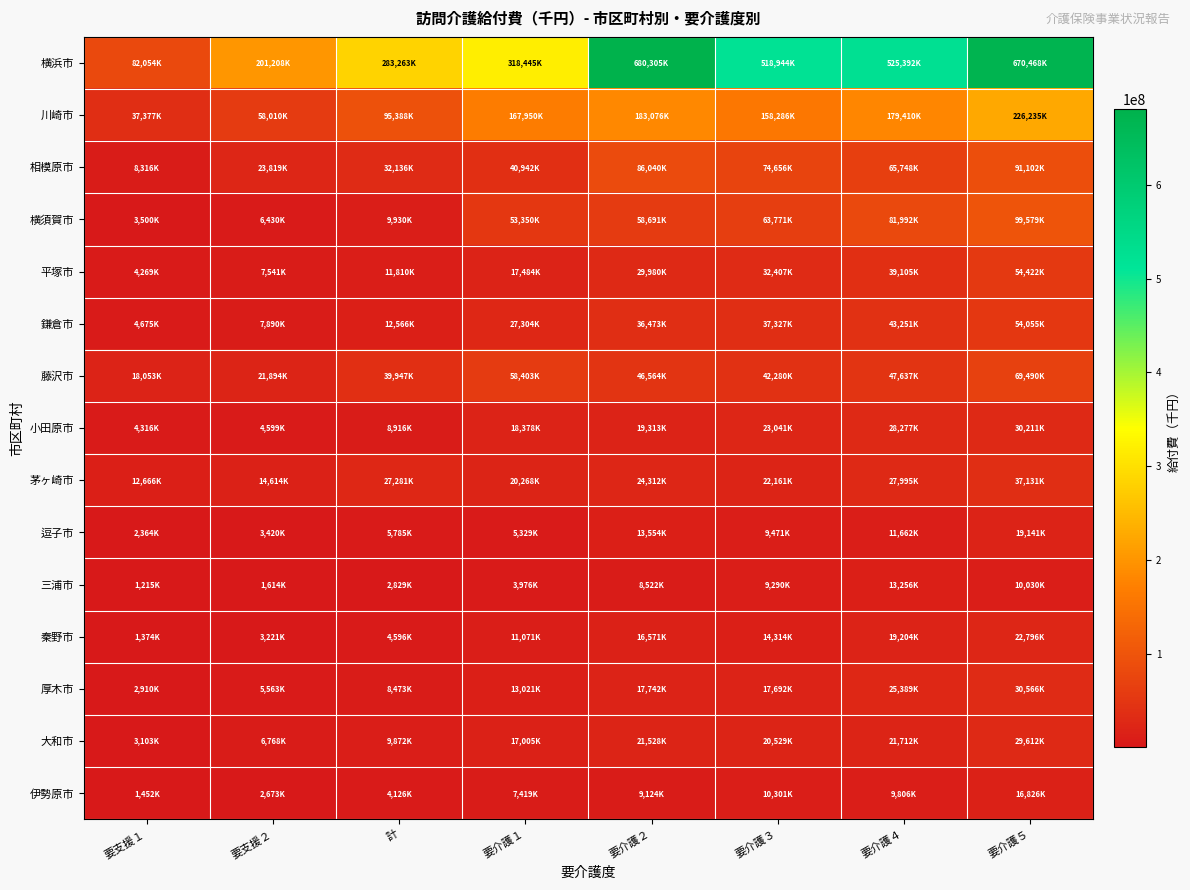

Rank the series at 要介護４ from lowest to highest value.

伊勢原市, 逗子市, 三浦市, 秦野市, 大和市, 厚木市, 茅ヶ崎市, 小田原市, 平塚市, 鎌倉市, 藤沢市, 相模原市, 横須賀市, 川崎市, 横浜市